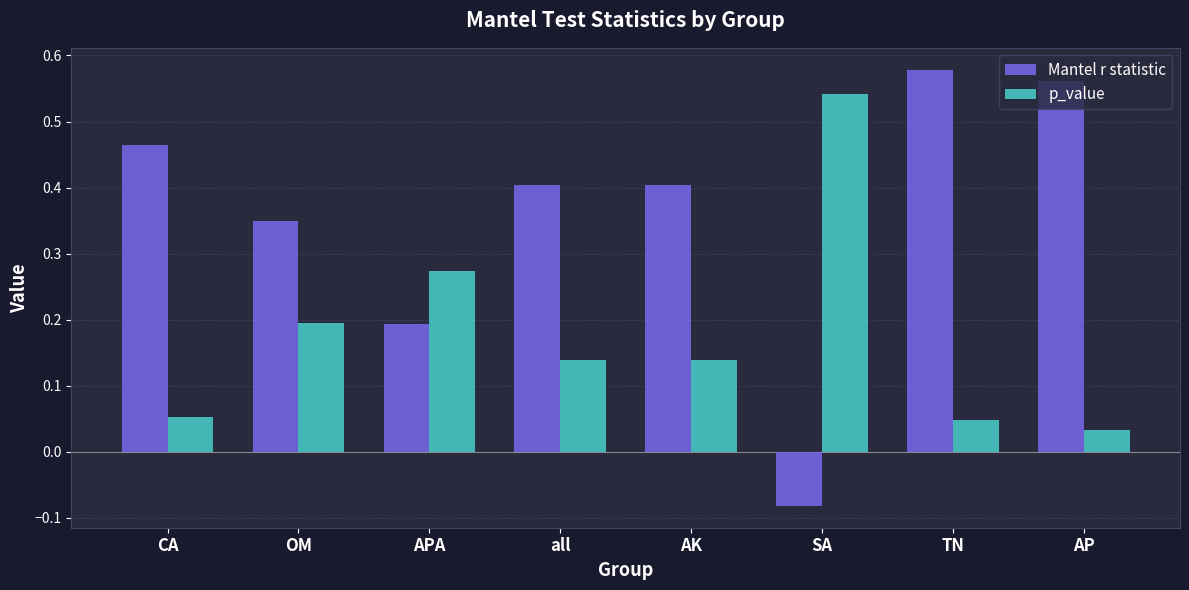

At which category does the chart reach its minimum across all series?

SA